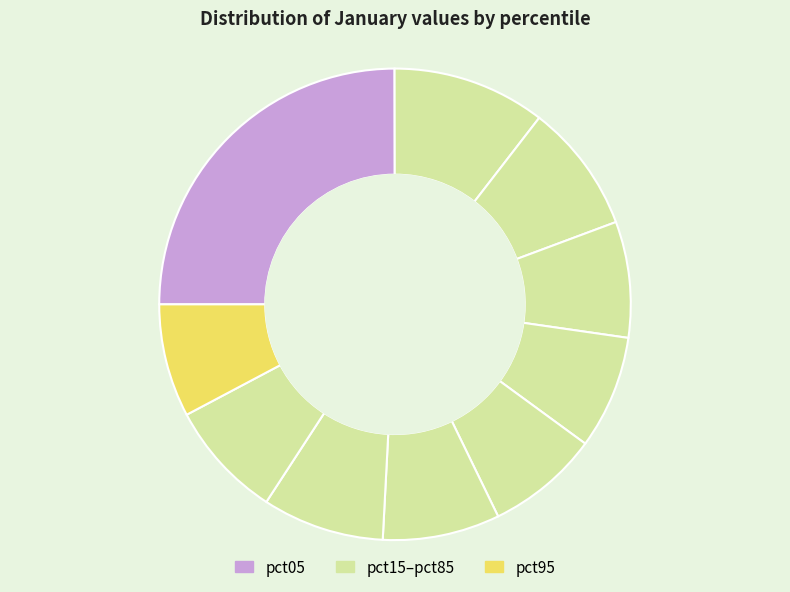

Rank the categories by value from highest to lowest.

pct05, pct15, pct25, pct75, pct85, pct65, pct35, pct45, pct95, pct55